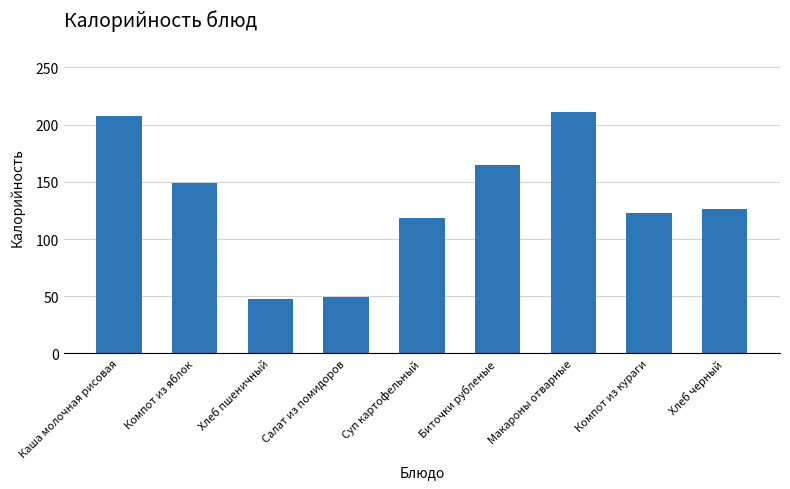

What is the difference between the maximum and minimum values?

163